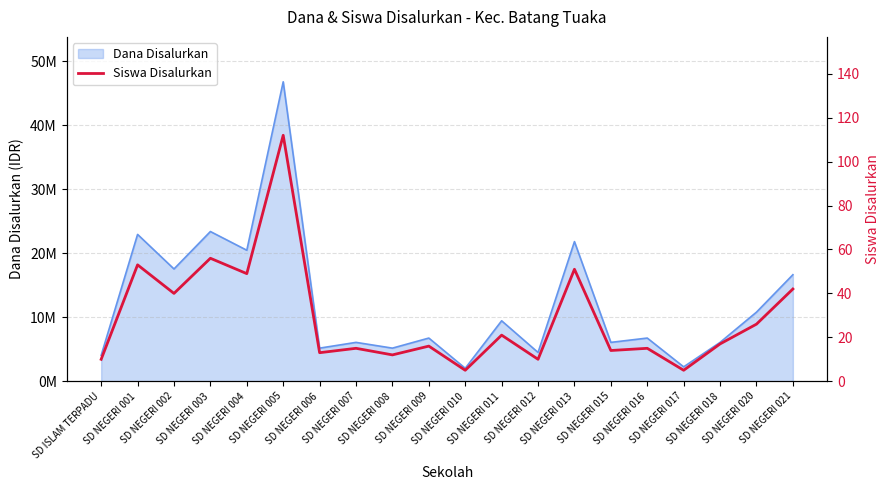

Is it true that the value at SD NEGERI 020 is 39?

False